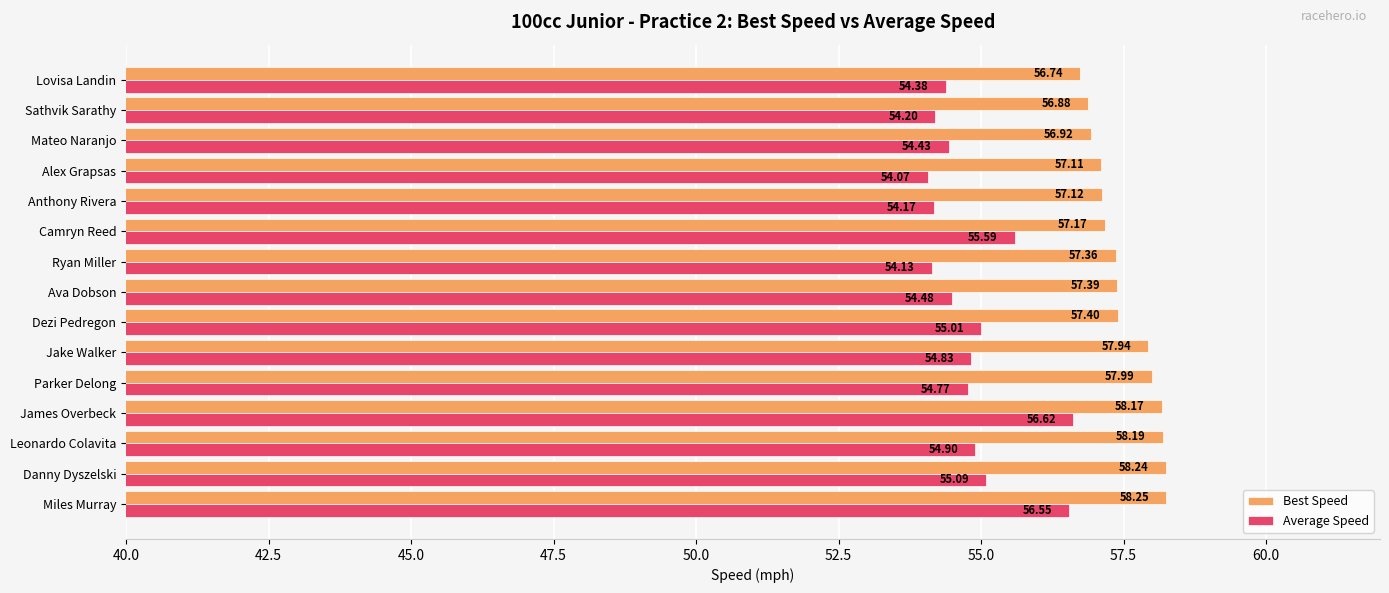

What is the difference between the second highest and minimum values in the Average Speed series?

2.5